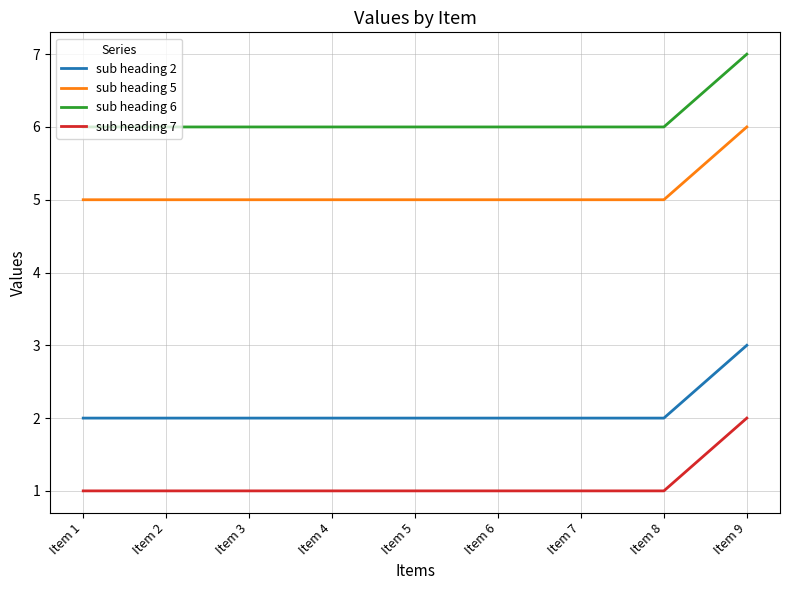

The value of sub heading 2 at Item 4 is 2. True or false?

True